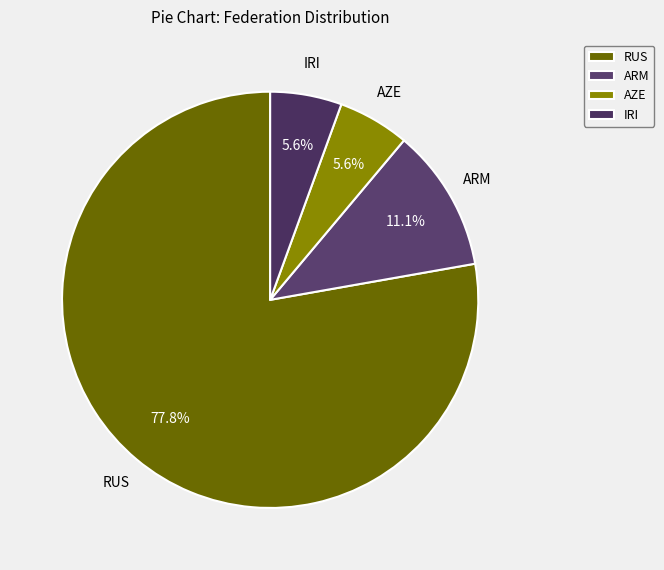

Between ARM and RUS, which is larger?

RUS